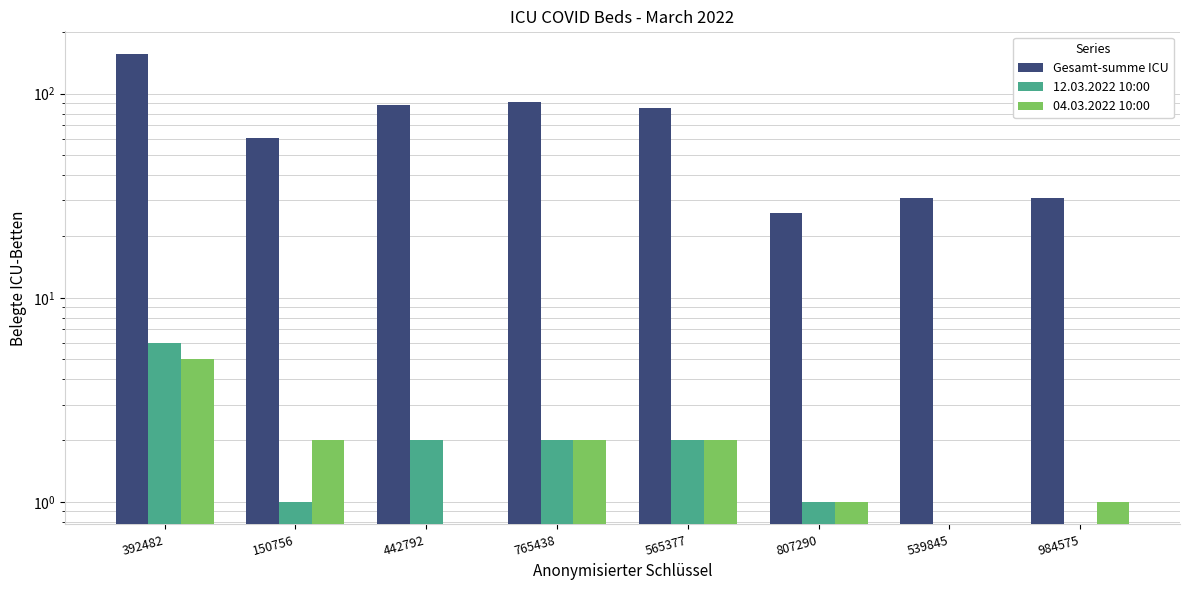

What is the difference between the maximum and minimum values in the 12.03.2022 10:00 series?

6